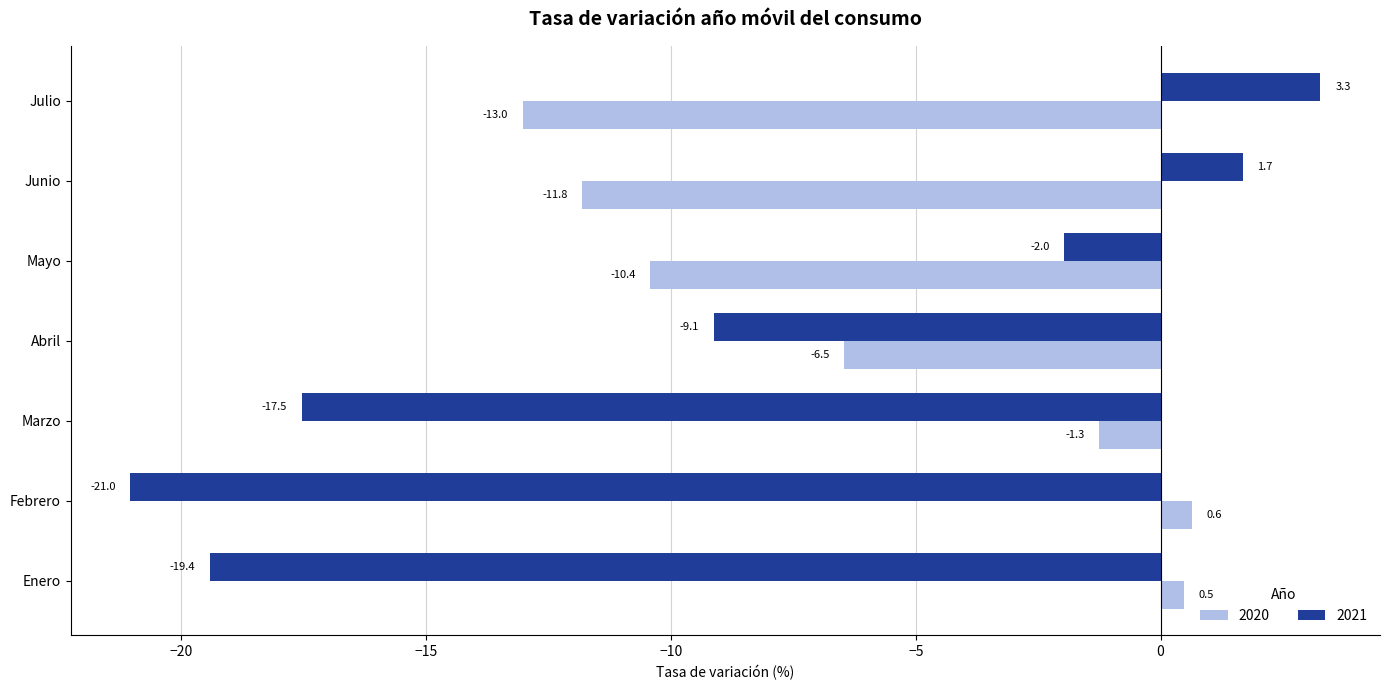

List the labels in order of 2020 value, smallest first.

Julio, Junio, Mayo, Abril, Marzo, Enero, Febrero